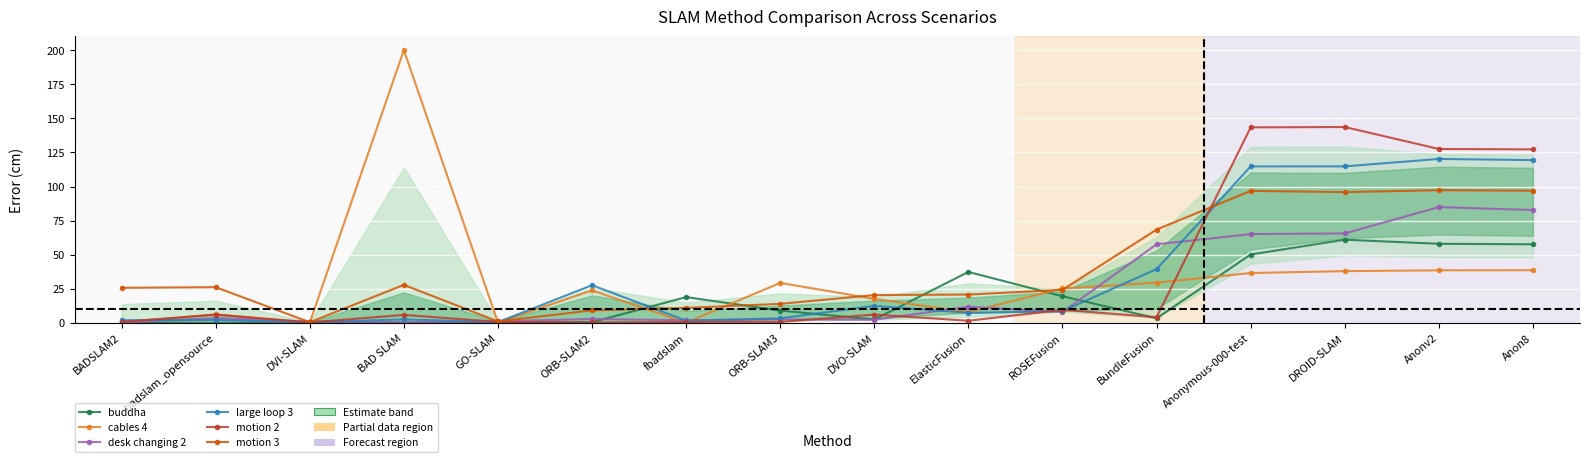

At which category is the sum across all series the highest?

Anonv2